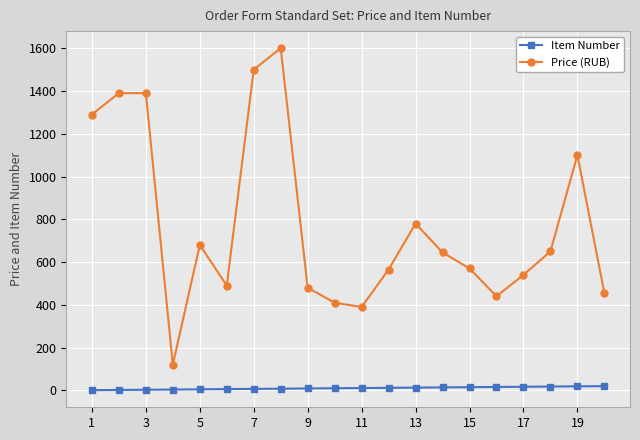

Which series has the largest range (max minus min)?

Price (RUB)